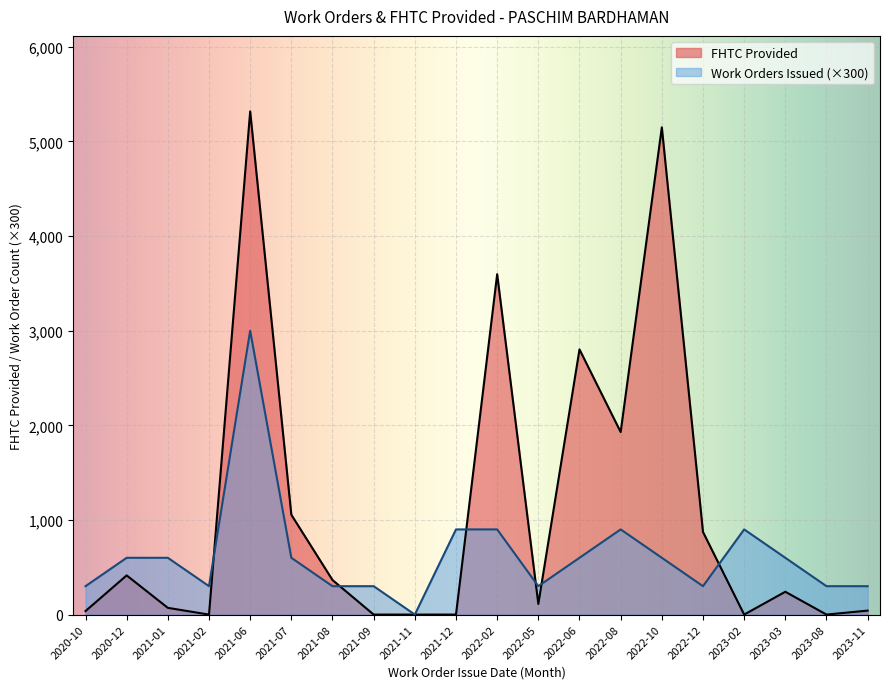

What is the total value across all series at 2023-02?

900